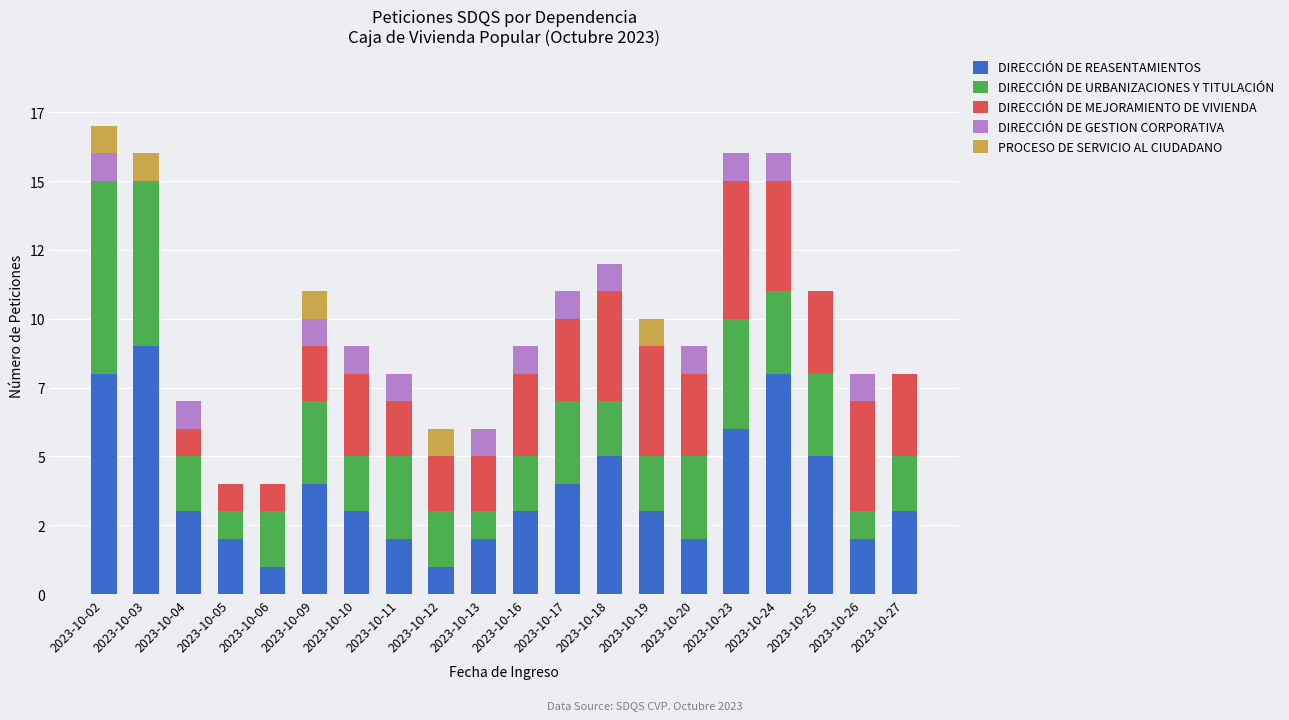

What are all the series names shown in the legend?

DIRECCIÓN DE REASENTAMIENTOS, DIRECCIÓN DE URBANIZACIONES Y TITULACIÓN, DIRECCIÓN DE MEJORAMIENTO DE VIVIENDA, DIRECCIÓN DE GESTION CORPORATIVA, PROCESO DE SERVICIO AL CIUDADANO